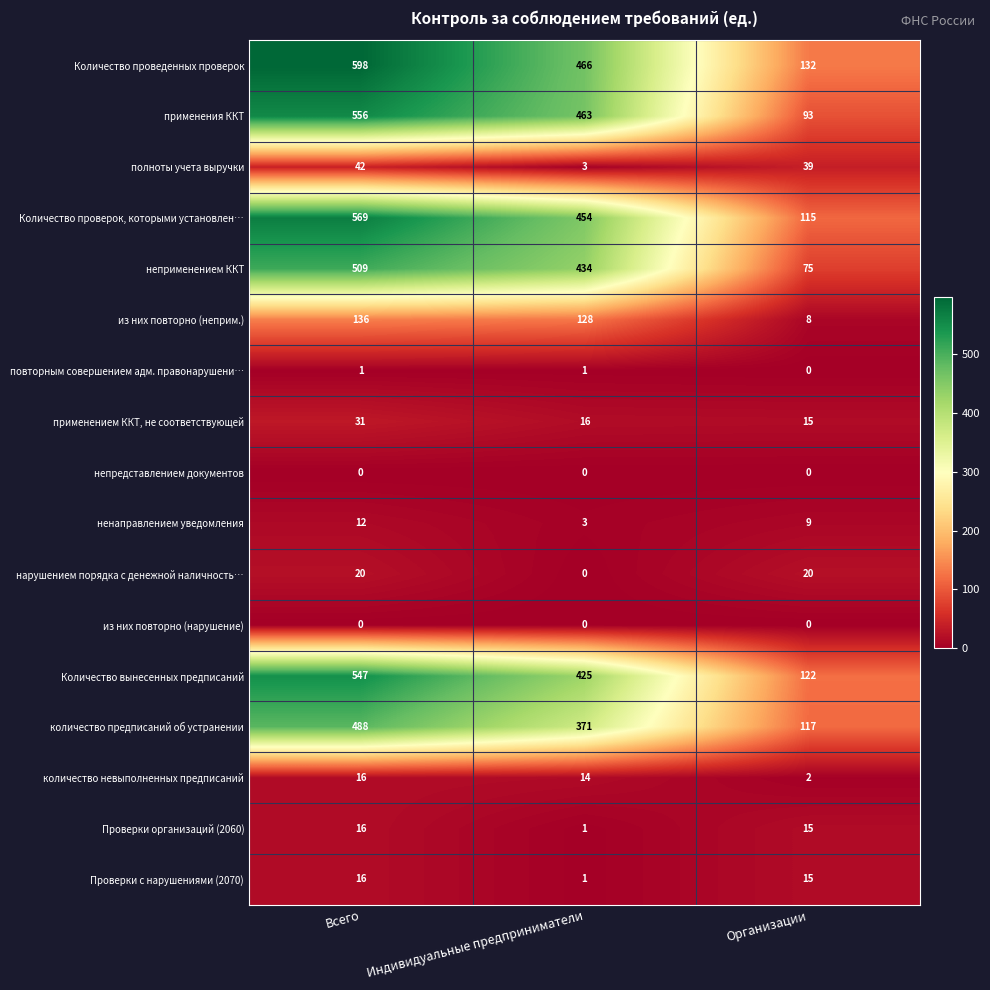

Is it true that полноты учета выручки equals 3 at Индивидуальные предприниматели?

True